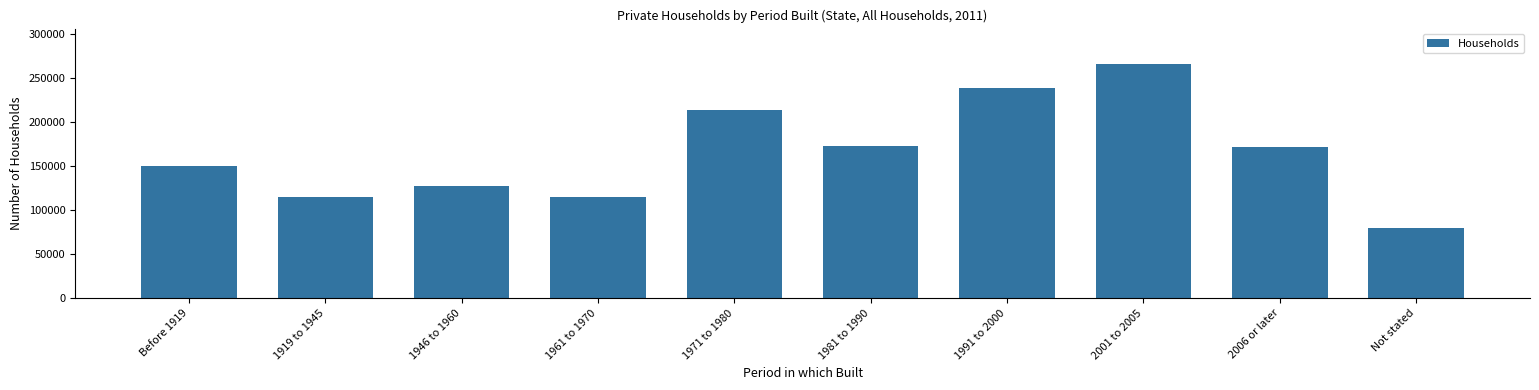

Is it true that the value at 1961 to 1970 is 114510?

True